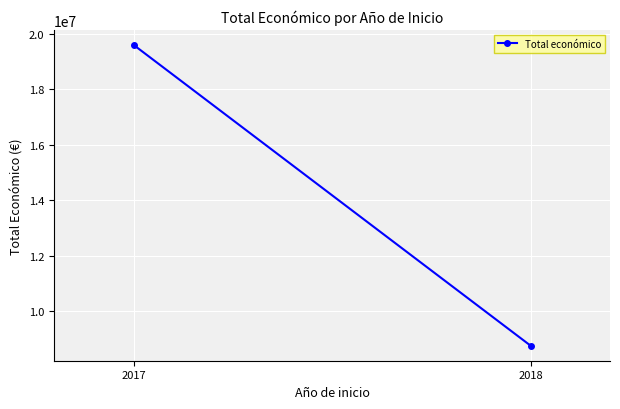

True or false: the data shows 19595478 at 2017.

True